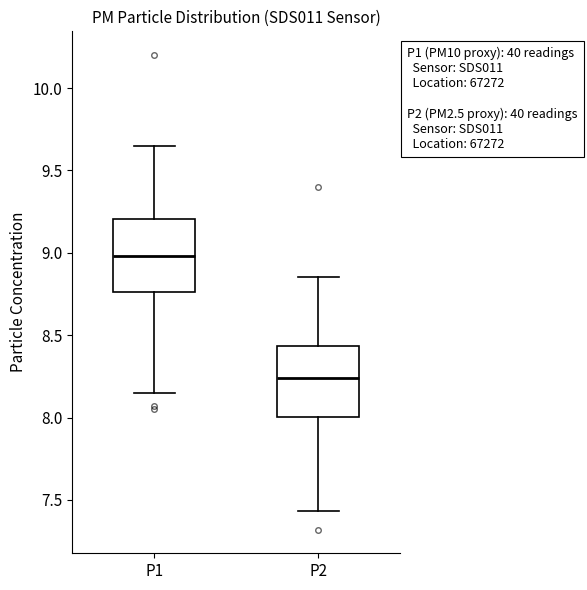

Reading left to right, transcribe this box plot: for each box, give where its median line is, the range the box spans, and where its two whiskers end, as read against the y-axis. The values are not printed on the chart, so give them approximately, as read against the axis.

P1: median 9.00, box 8.75 to 9.20, whiskers 8.15 to 9.65
P2: median 8.25, box 8.00 to 8.45, whiskers 7.45 to 8.85